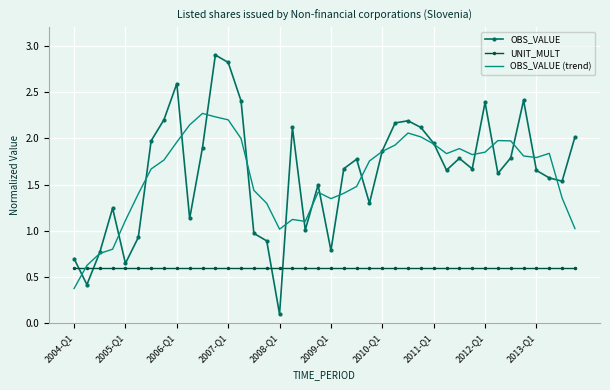

In OBS_VALUE (trend), how many points are lower than both neighbors (excluding endpoints)?

6